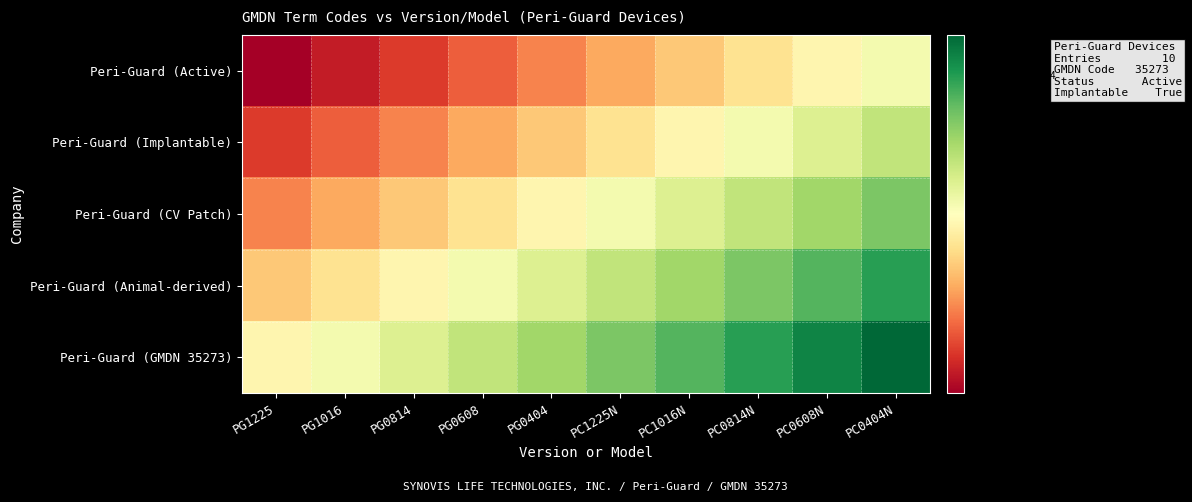

At which category is the sum across all series the highest?

PC0404N